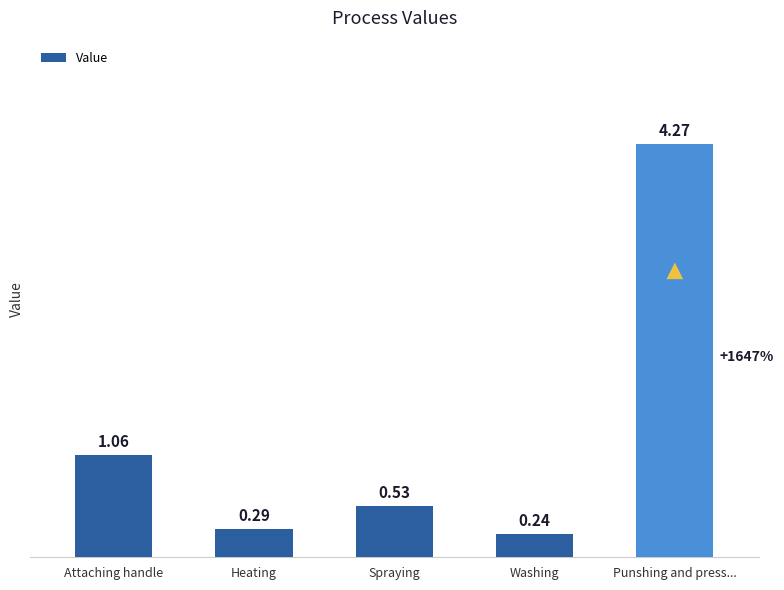

At which label is the value closest to 2?

Attaching handle